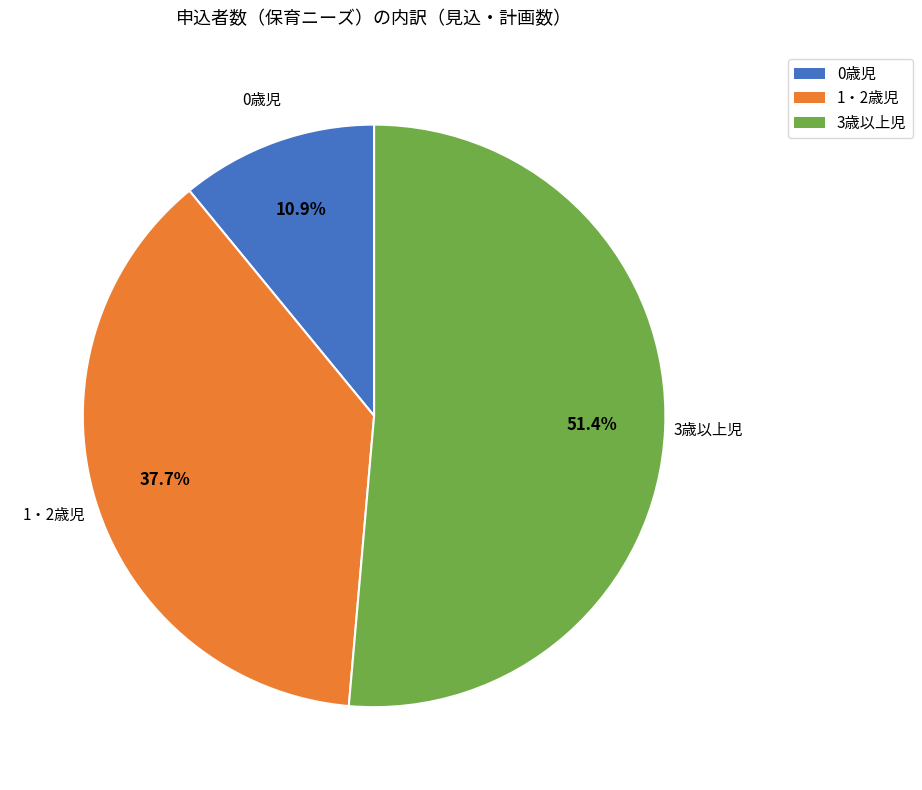

Which category accounts for the majority?

3歳以上児